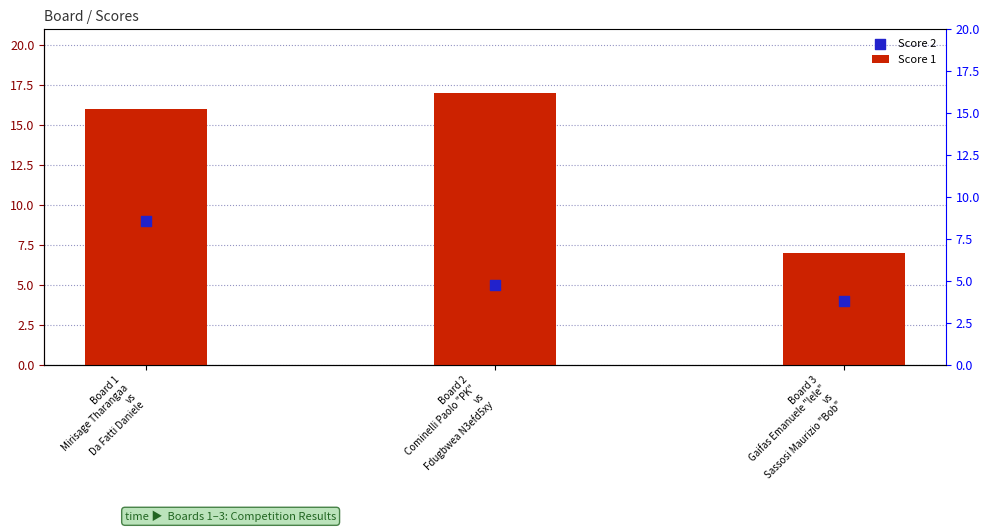

Is the value of Score 2 at Board 2
Cominelli Paolo "PK"
vs
Fdugbwea N3efd5xy greater than the value of Score 1 at Board 1
Mirisage Tharangaa
vs
Da Fatti Daniele?

No